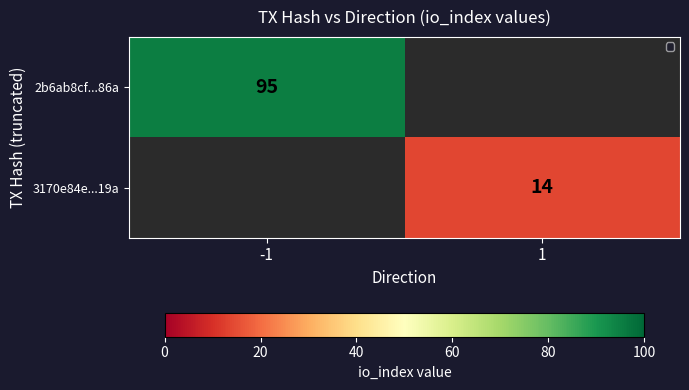

True or false: 2b6ab8cf...86a has a value of 95 at -1.

True